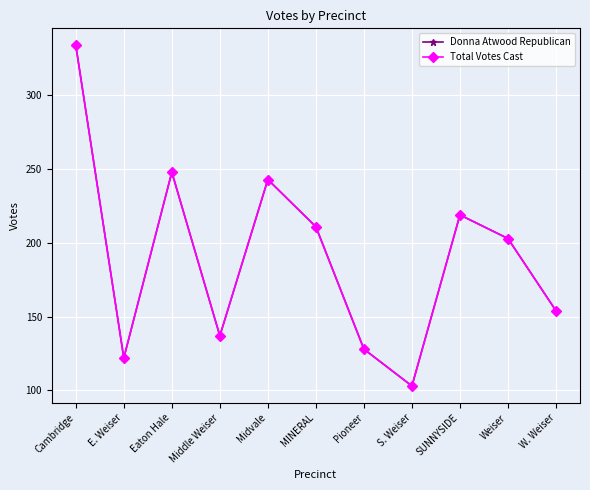

In Donna Atwood Republican, how many points are lower than both neighbors (excluding endpoints)?

3